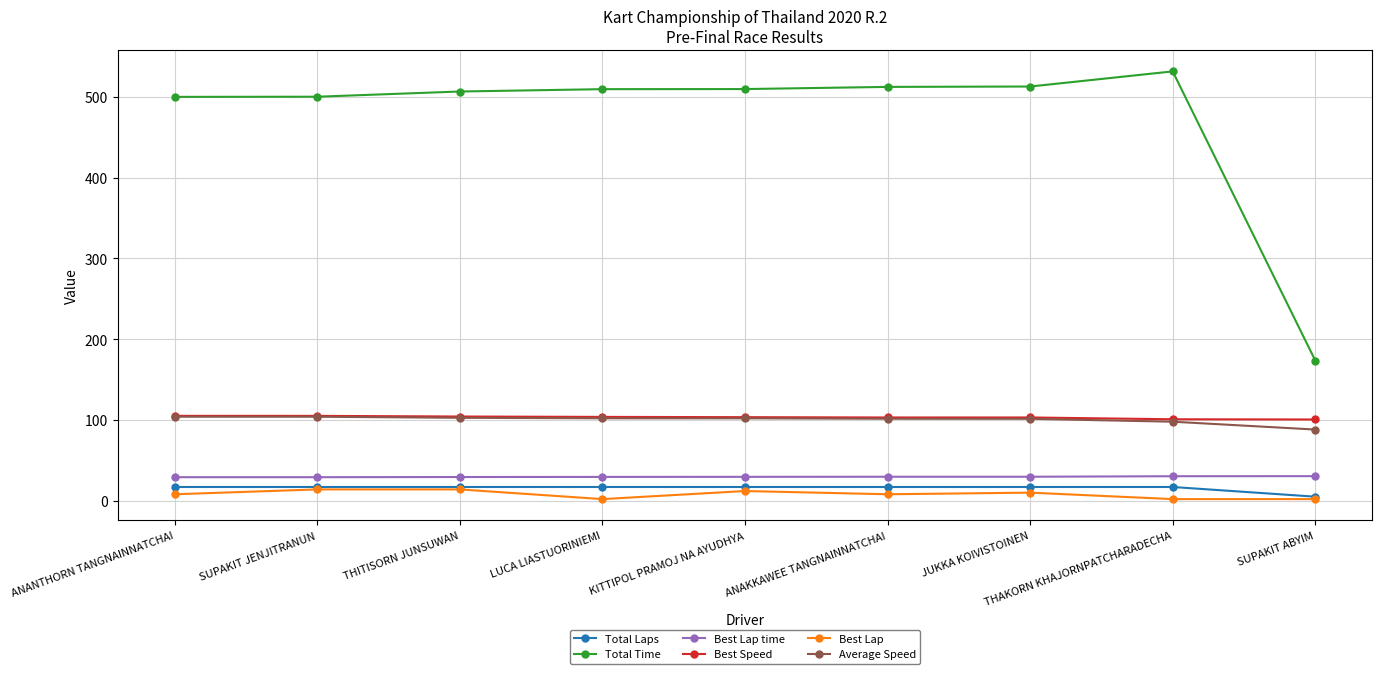

What position from the left is SUPAKIT JENJITRANUN?

2